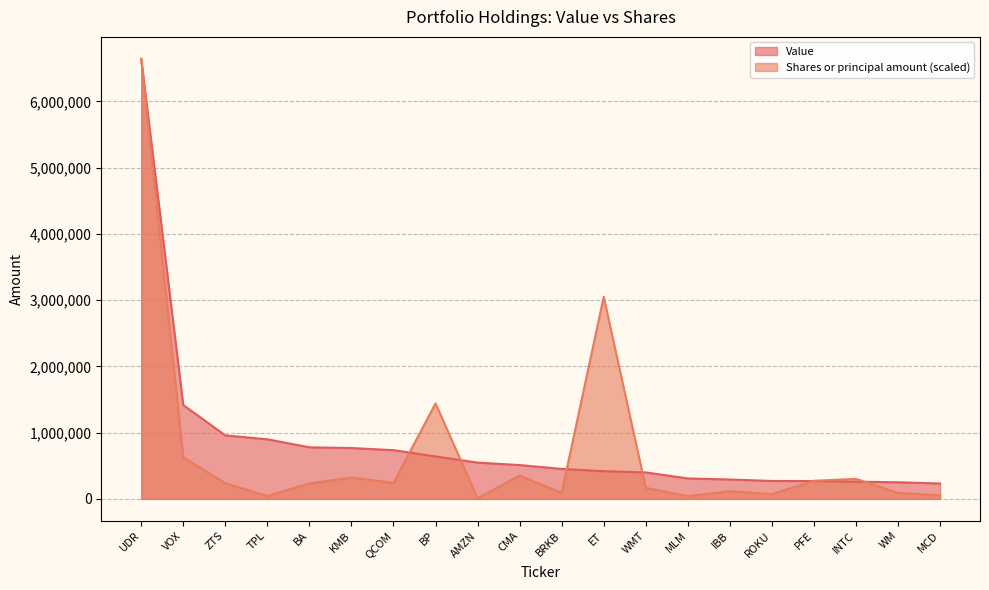

At how many categories does at least one series exceed 5934244?

1